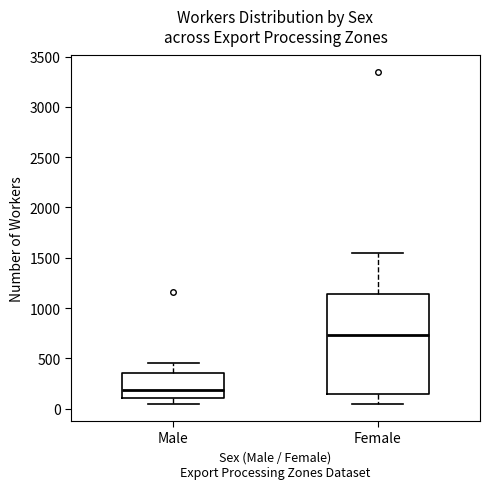

Where is the upper edge of the box for Female on the y-axis? The values are not printed on the chart, so give them approximately, as read against the axis.

1150